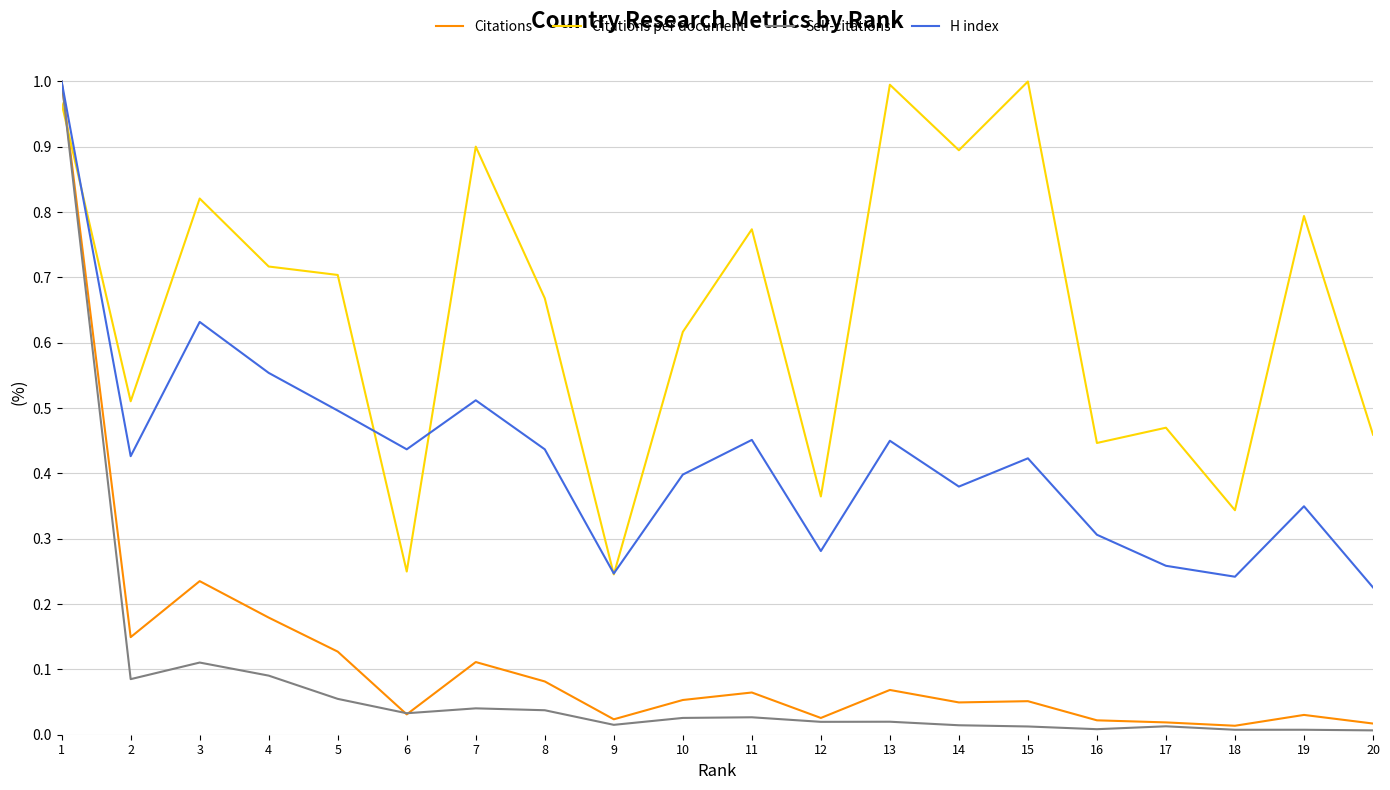

True or false: Self-citations has more than 2 interior local peaks.

True